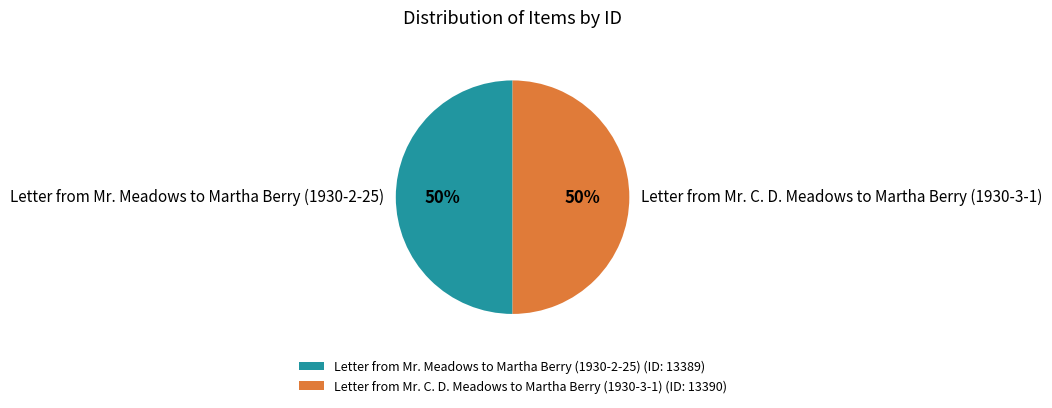

To the nearest percent, what portion does Letter from Mr. C. D. Meadows to Martha Berry (1930-3-1) represent?

50%